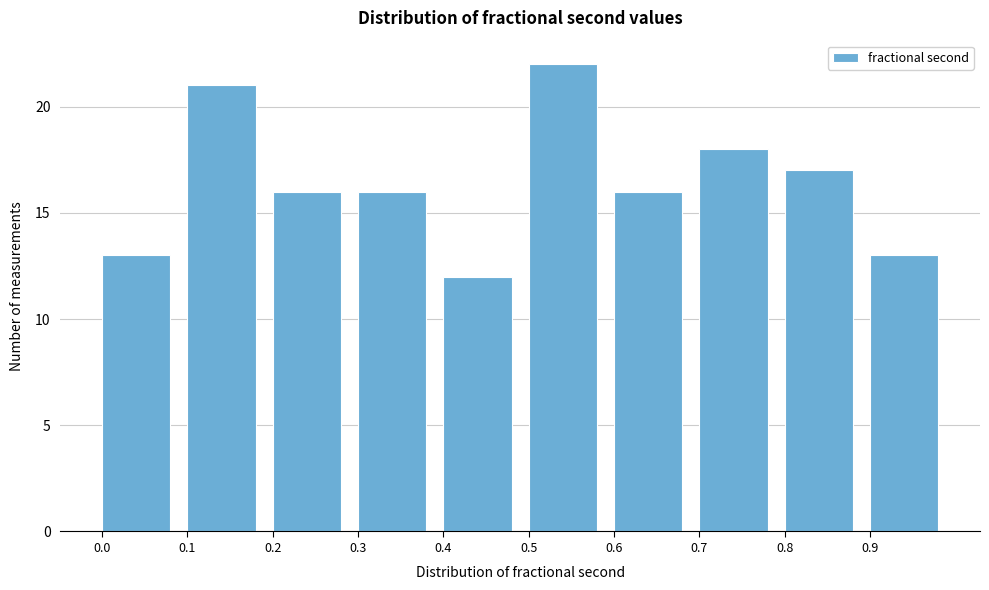

Which range on the x-axis has the tallest bar?

0.5 to 0.6